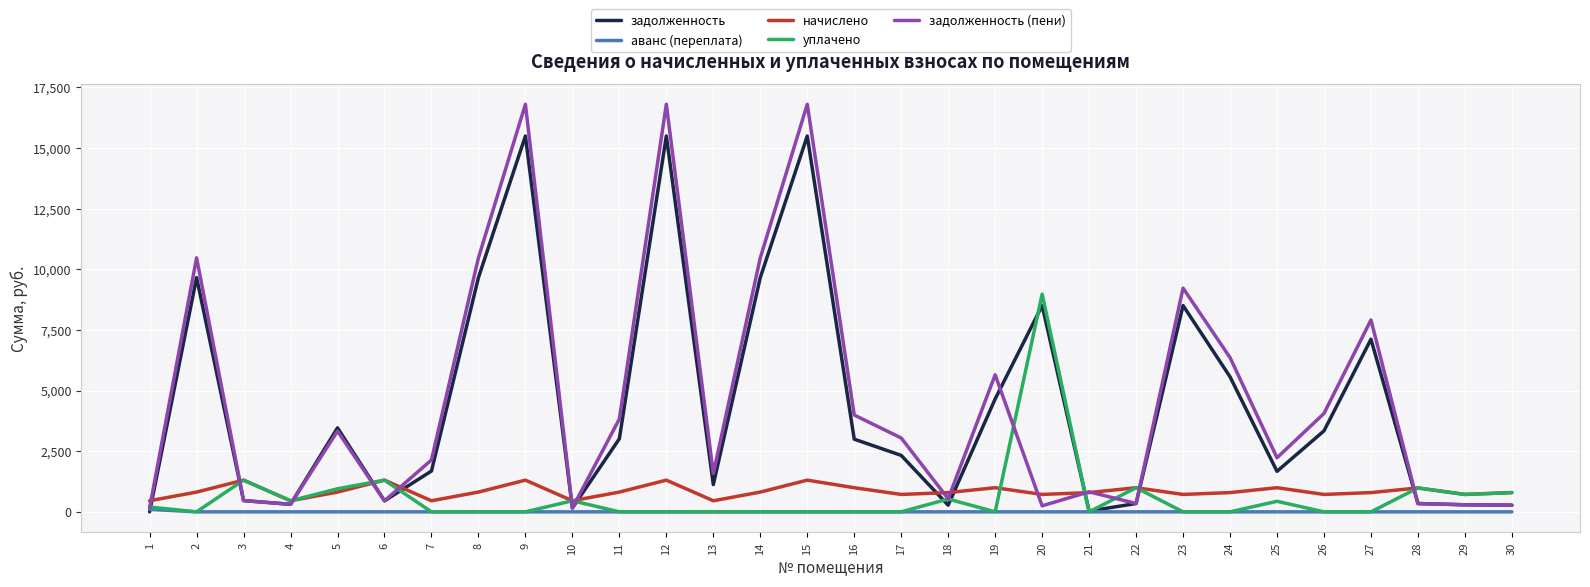

What is the maximum value for задолженность (пени)?

16801.7